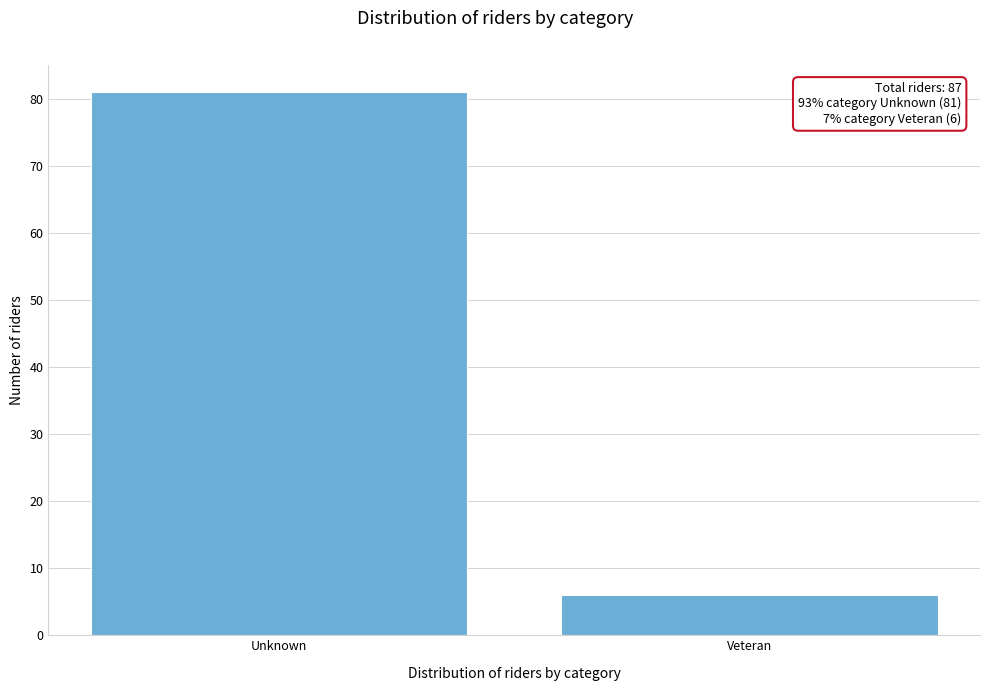

Reading left to right, extract all data points from this chart.

Unknown=81	Veteran=6